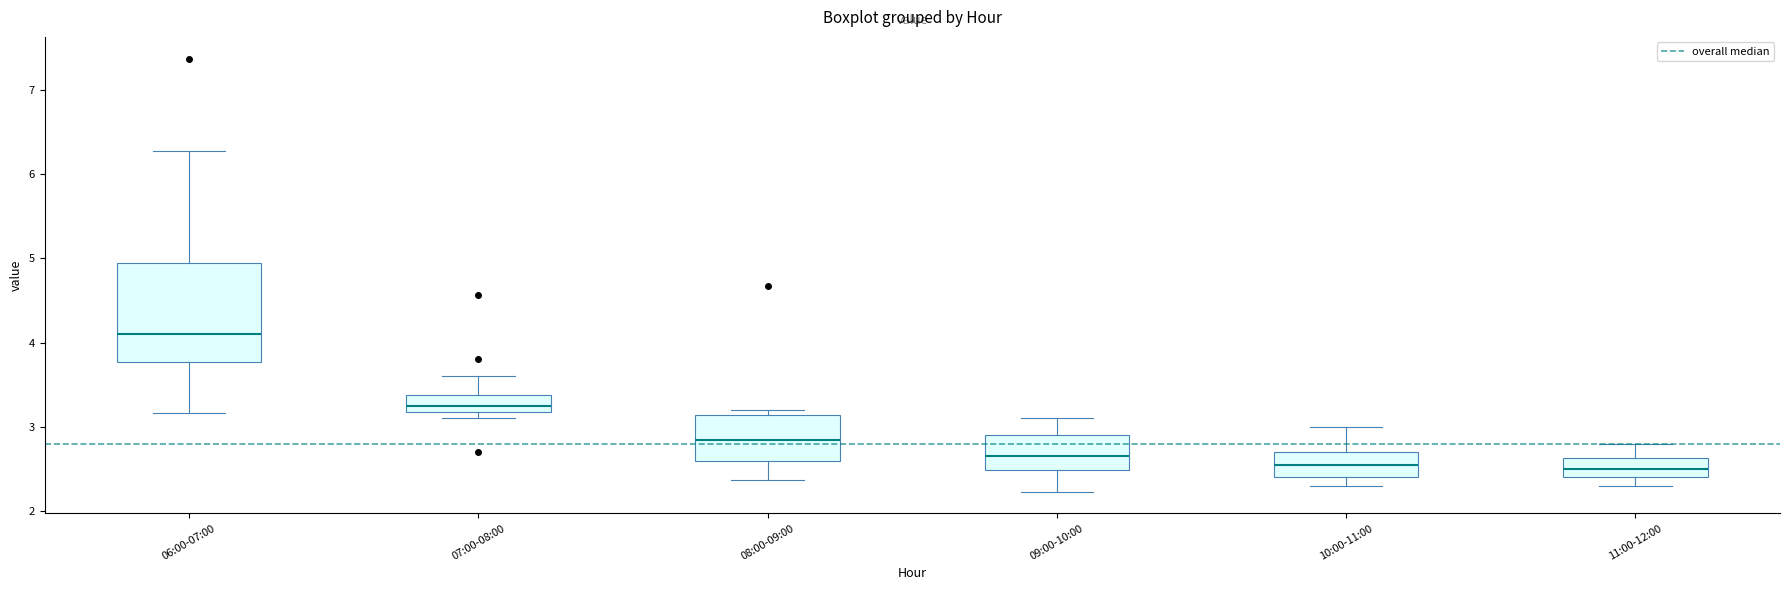

Reading left to right, transcribe this box plot: for each box, give where its median line is, the range the box spans, and where its two whiskers end, as read against the y-axis. The values are not printed on the chart, so give them approximately, as read against the axis.

06:00-07:00: median 4.1, box 3.8 to 4.9, whiskers 3.2 to 6.3
07:00-08:00: median 3.3, box 3.2 to 3.4, whiskers 3.1 to 3.6
08:00-09:00: median 2.9, box 2.6 to 3.1, whiskers 2.4 to 3.2
09:00-10:00: median 2.7, box 2.5 to 2.9, whiskers 2.2 to 3.1
10:00-11:00: median 2.6, box 2.4 to 2.7, whiskers 2.3 to 3.0
11:00-12:00: median 2.5, box 2.4 to 2.6, whiskers 2.3 to 2.8